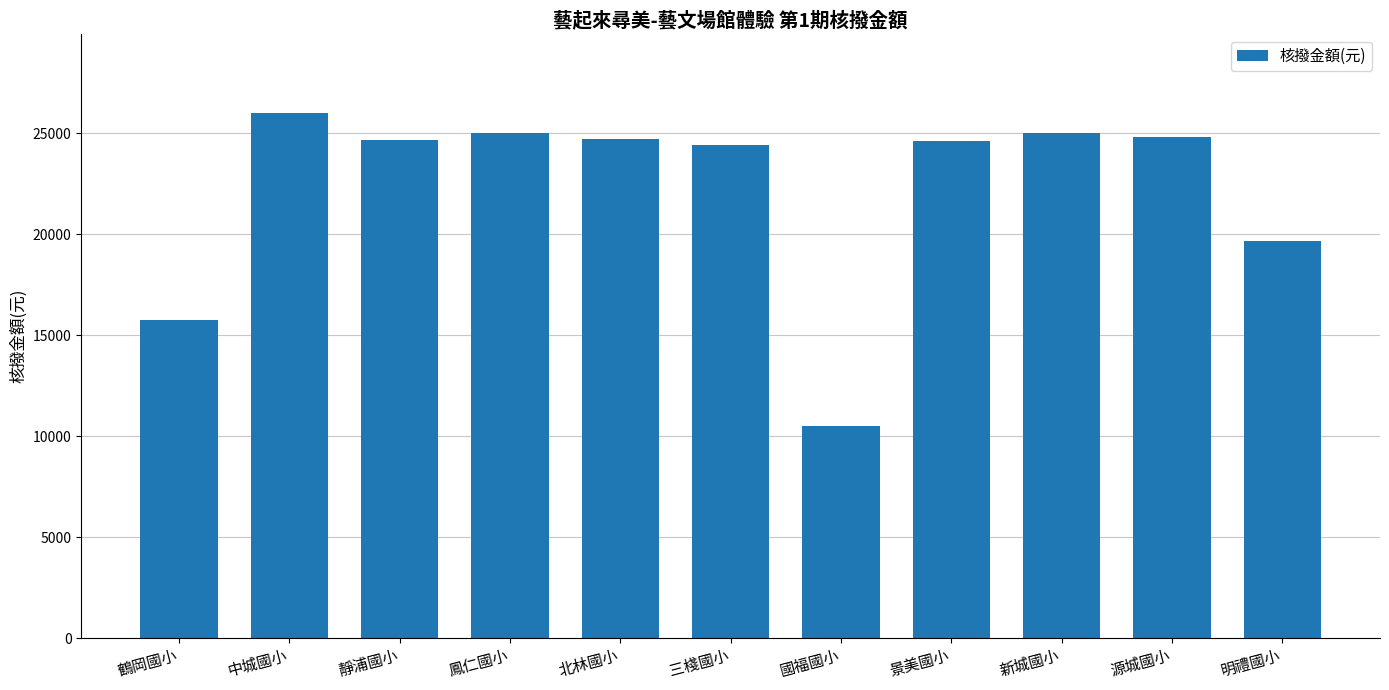

What is the smallest value displayed?

10480